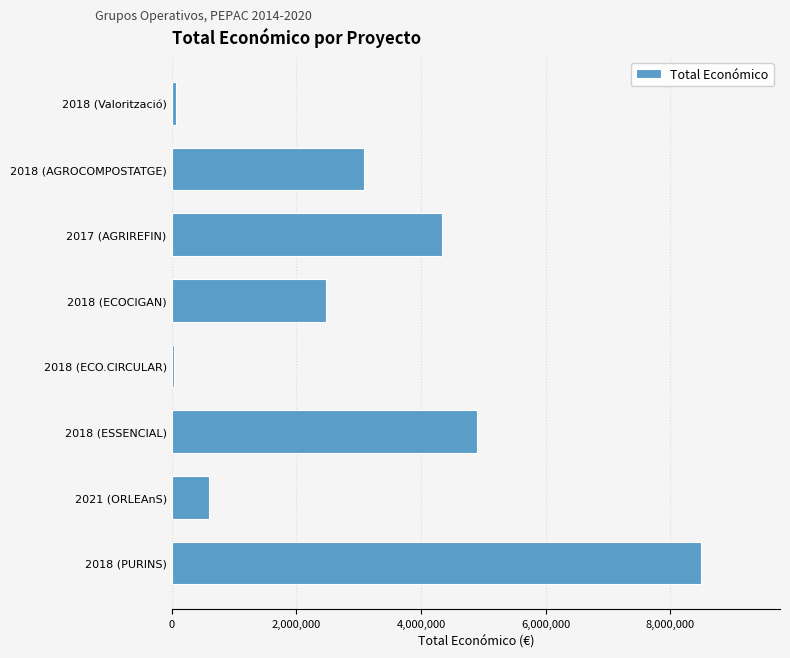

The value at 2018 (AGROCOMPOSTATGE) is 3079833. True or false?

True